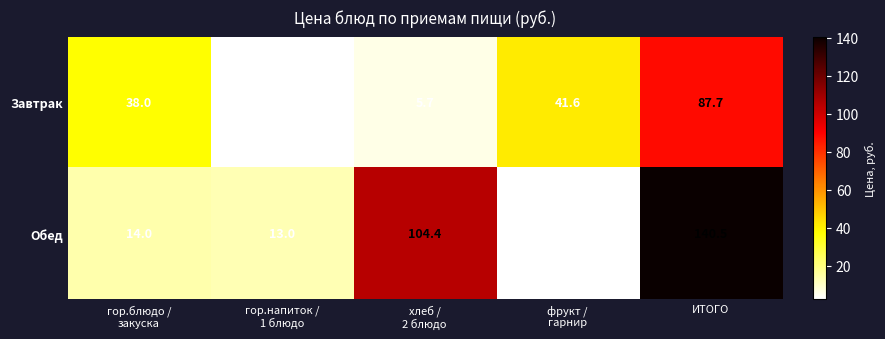

How many categories are shown in the chart?

5